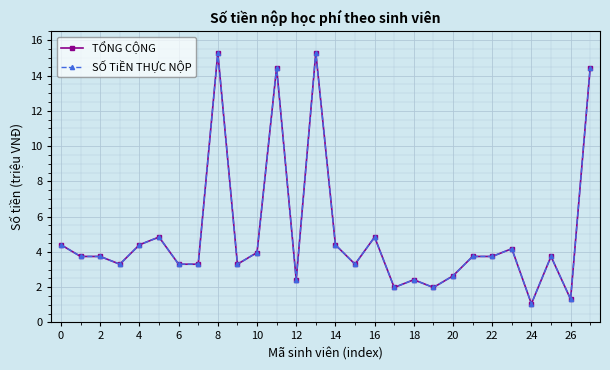

Is this an area chart (filled region under the line)?

No